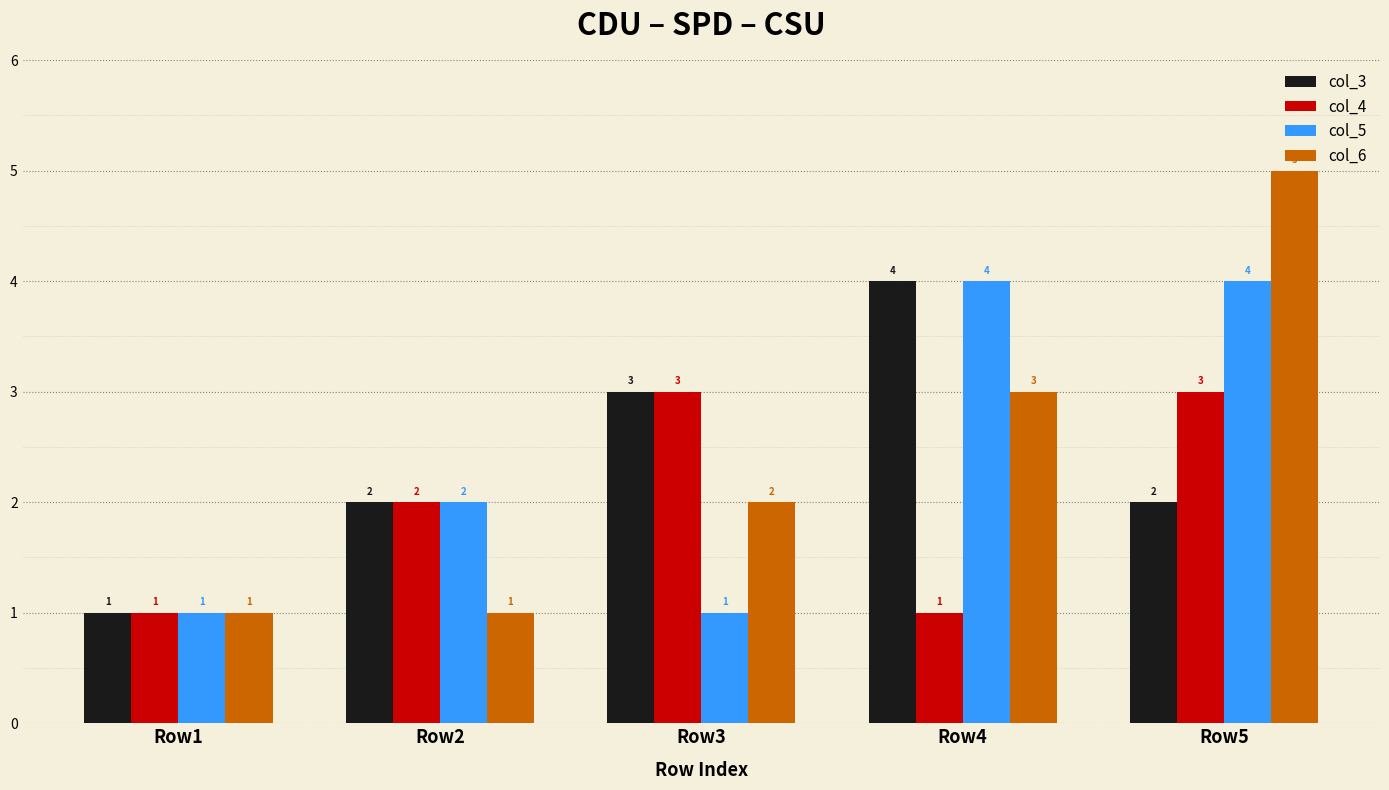

What is the total value across all series at Row1?

4